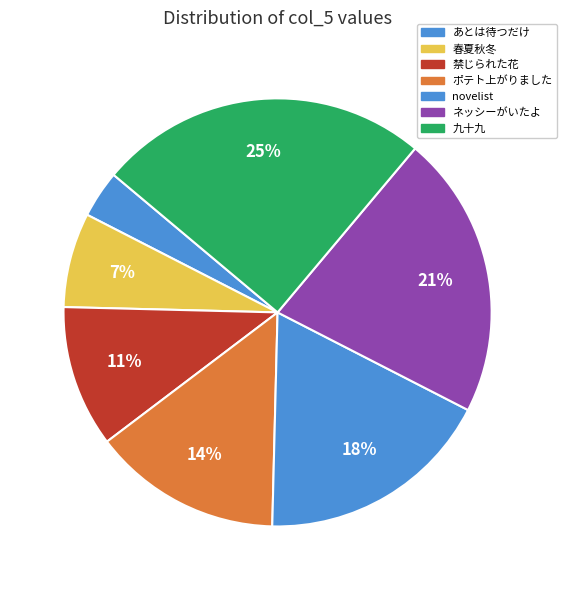

To the nearest percent, what portion does 禁じられた花 represent?

11%